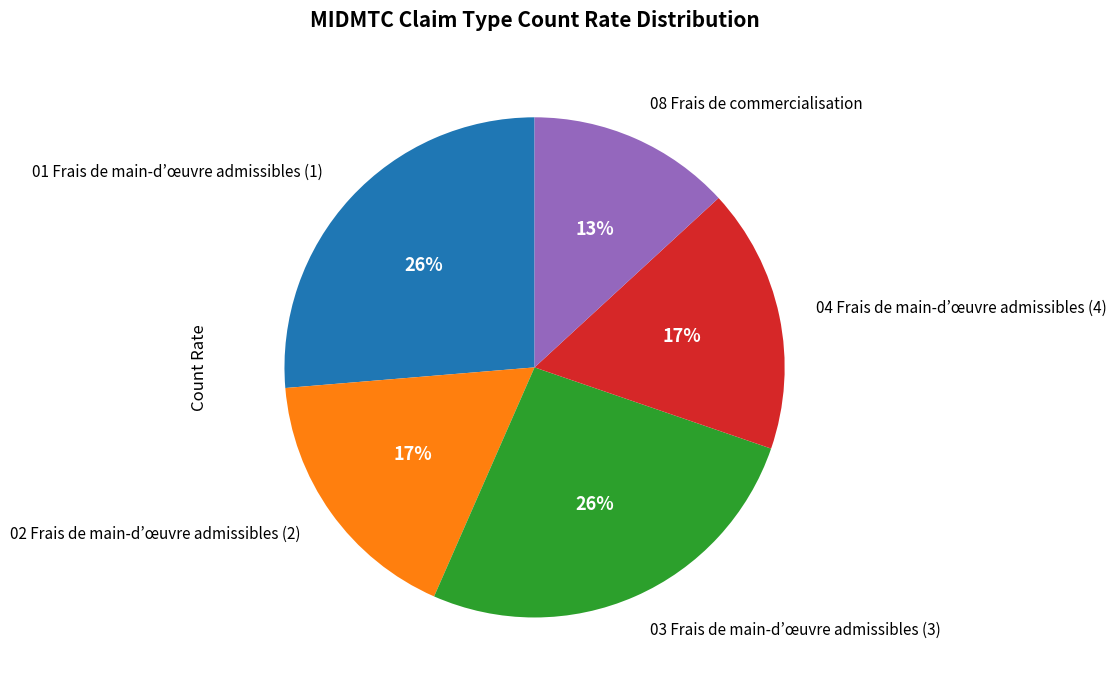

Is 02 Frais de main-d’œuvre admissibles (2) the majority of the pie?

No